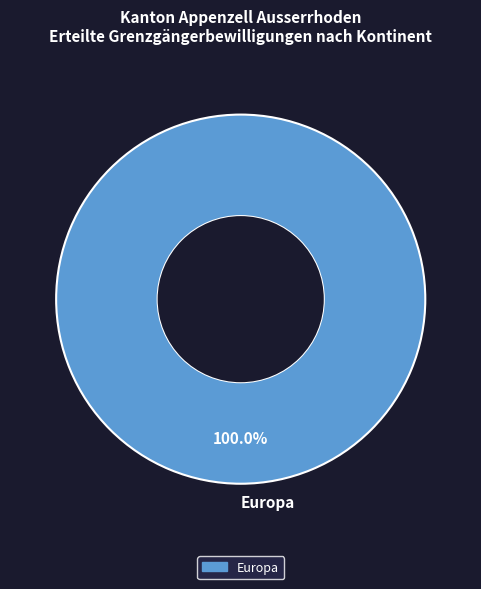

Rank the categories by value from highest to lowest.

Europa